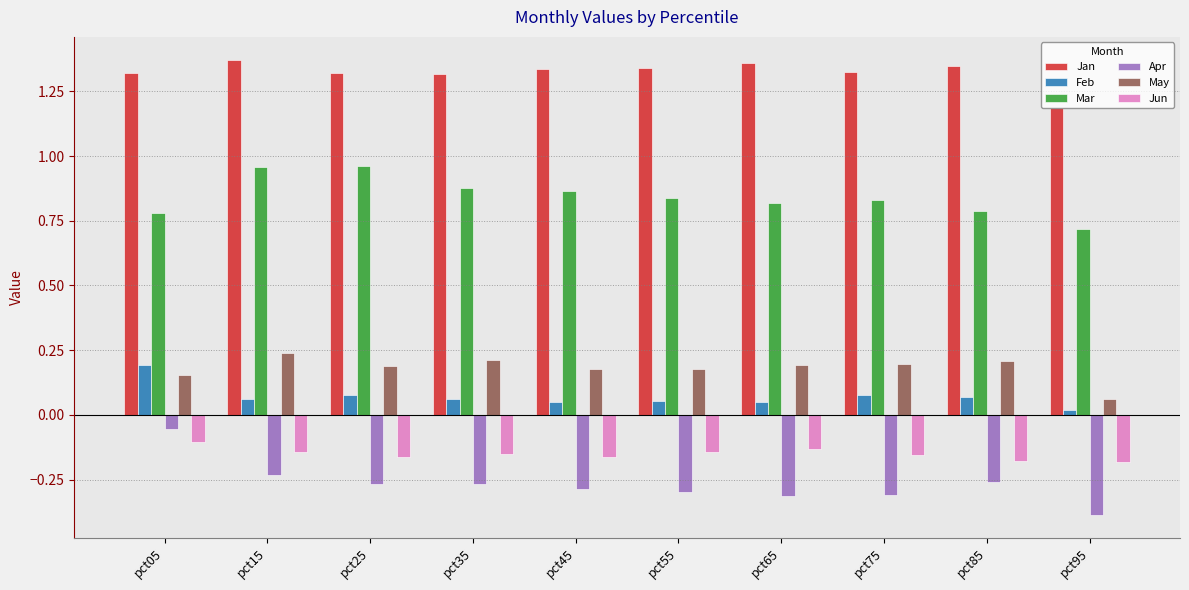

At which category does the chart reach its minimum across all series?

pct95